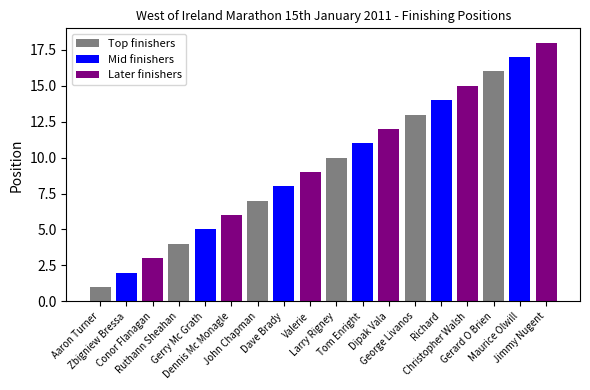

Reading right to left, extract all data points from this chart.

Jimmy Nugent=18	Maurice Olwill=17	Gerard O Brien=16	Christopher Walsh=15	Richard=14	George Livanos=13	Dipak Vala=12	Tom Enright=11	Larry Rigney=10	Valerie=9	Dave Brady=8	John Chapman=7	Dennis Mc Monagle=6	Gerry Mc Grath=5	Ruthann Sheahan=4	Conor Flanagan=3	Zbigniew Bressa=2	Aaron Turner=1